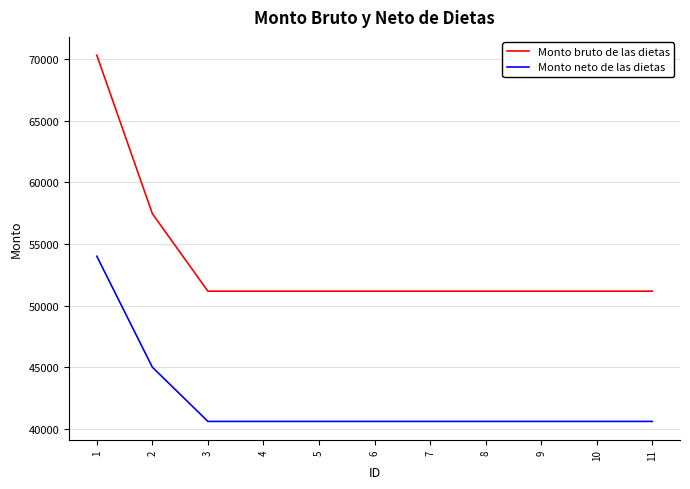

Which series has the widest spread of values?

Monto bruto de las dietas